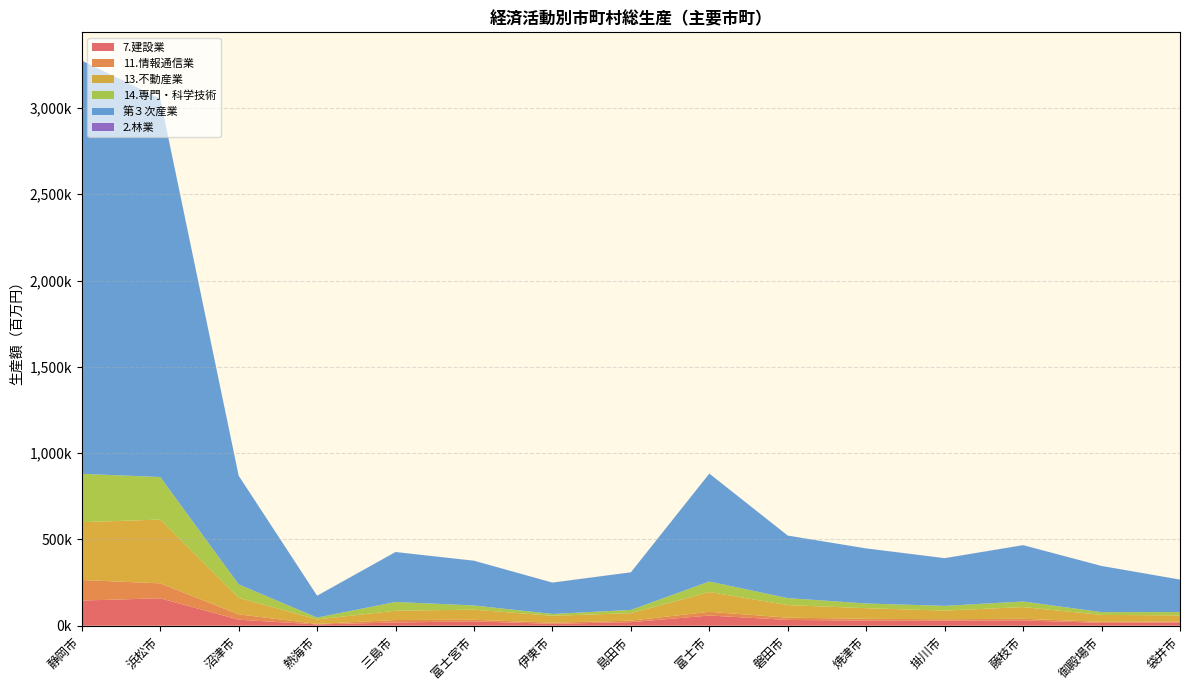

Reading left to right, transcribe all the data shown in this chart.

7.建設業: 静岡市=146021.0	浜松市=158897.7	沼津市=34913.2	熱海市=7604.3	三島市=18764.5	富士宮市=25206.4	伊東市=11062.6	島田市=20735.7	富士市=59109.5	磐田市=33699.6	焼津市=29360.5	掛川市=29170.1	藤枝市=30933.5	御殿場市=16610.0	袋井市=19243.6
11.情報通信業: 静岡市=118928.4	浜松市=86682.5	沼津市=30841.5	熱海市=3056.4	三島市=14377.9	富士宮市=9280.7	伊東市=6609.4	島田市=8604.7	富士市=21608.3	磐田市=13077.8	焼津市=10969.4	掛川市=8438.1	藤枝市=9596.4	御殿場市=5993.8	袋井市=5400.6
13.不動産業: 静岡市=335161.4	浜松市=369490.2	沼津市=95658.2	熱海市=25790.8	三島市=53833.6	富士宮市=58604.5	伊東市=39984.5	島田市=43432.4	富士市=114559.4	磐田市=72660.5	焼津市=61383.6	掛川市=50097.7	藤枝市=67570.0	御殿場市=40225.1	袋井市=35075.0
14.専門・科学技術: 静岡市=279937.0	浜松市=246614.4	沼津市=78124.9	熱海市=10800.4	三島市=50672.9	富士宮市=24301.5	伊東市=10575.2	島田市=18766.6	富士市=60913.2	磐田市=40540.5	焼津市=27152.6	掛川市=27483.5	藤枝市=32284.2	御殿場市=16033.9	袋井市=19512.2
第３次産業: 静岡市=2393416.4	浜松市=2191457.9	沼津市=629932.8	熱海市=126593.1	三島市=289331.7	富士宮市=259175.3	伊東市=181634.8	島田市=217859.5	富士市=625224.8	磐田市=362233.9	焼津市=319174.3	掛川市=276081.5	藤枝市=326207.2	御殿場市=267444.6	袋井市=188074.6
2.林業: 静岡市=1149.9	浜松市=700.3	沼津市=50.9	熱海市=60.3	三島市=223.7	富士宮市=211.9	伊東市=67.3	島田市=295.6	富士市=190.0	磐田市=73.6	焼津市=2.0	掛川市=377.0	藤枝市=407.1	御殿場市=42.8	袋井市=69.0